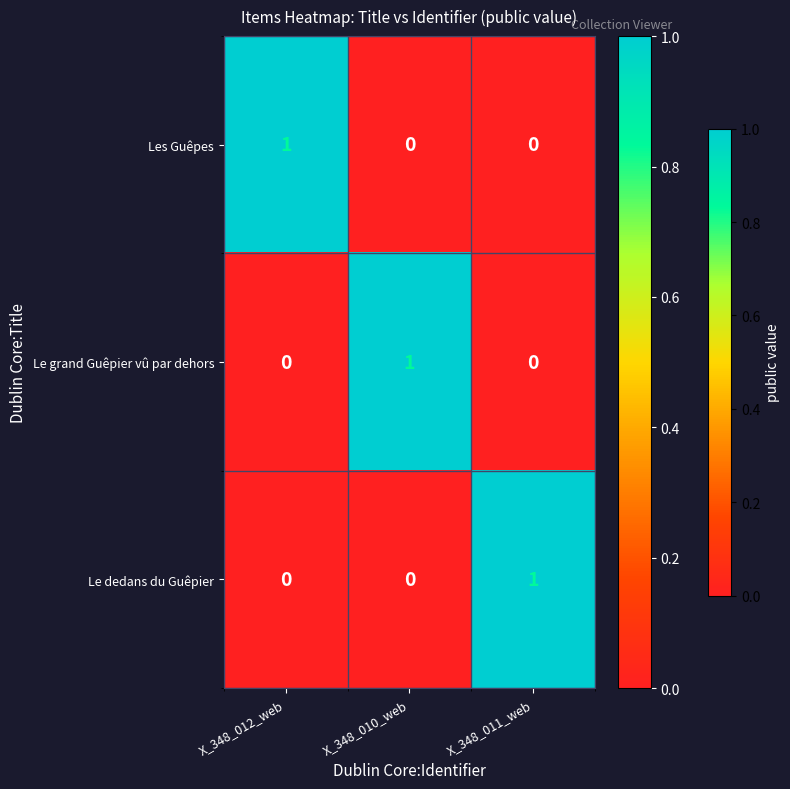

The value of Les Guêpes at X_348_011_web is 0. True or false?

True